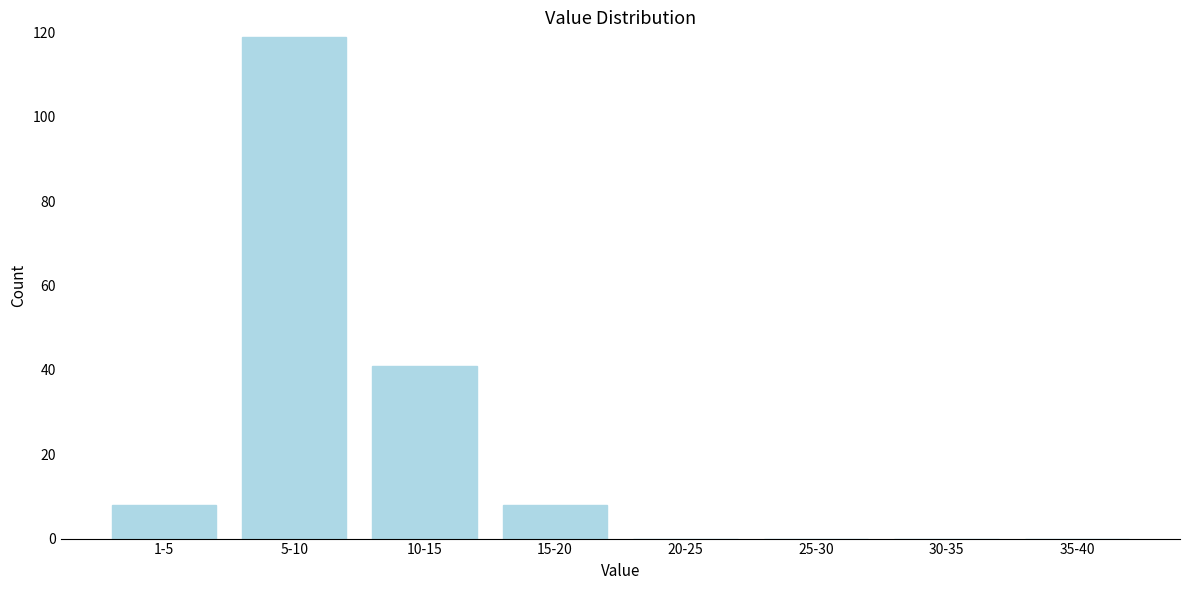

Reading left to right, what are all the values shown in this chart?

1-5=8	5-10=119	10-15=41	15-20=8	20-25=0	25-30=0	30-35=0	35-40=0